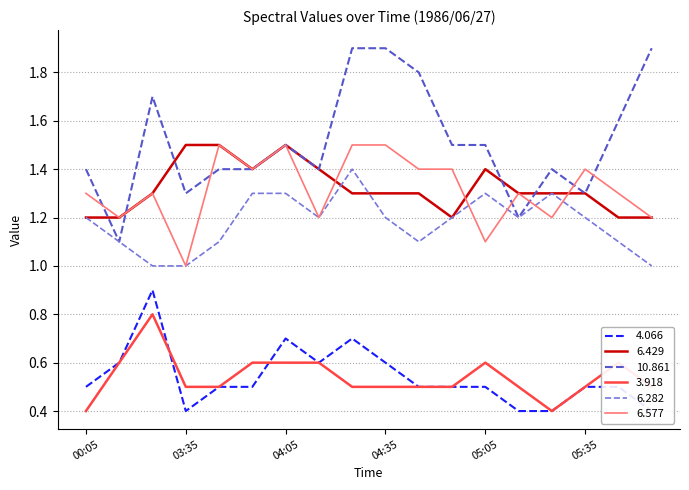

Is the value of 6.577 at 03:35 greater than the value of 3.918 at 05:35?

Yes